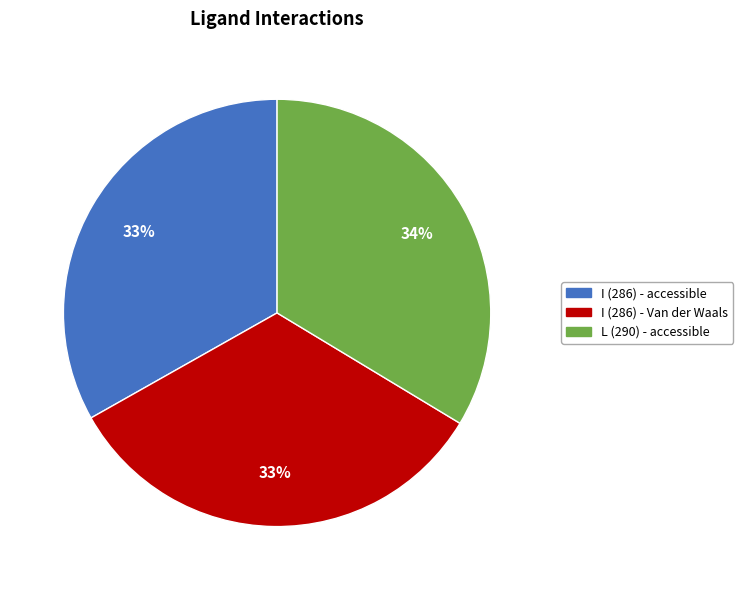

Is it true that I (286) - Van der Waals is 42% of the pie?

False